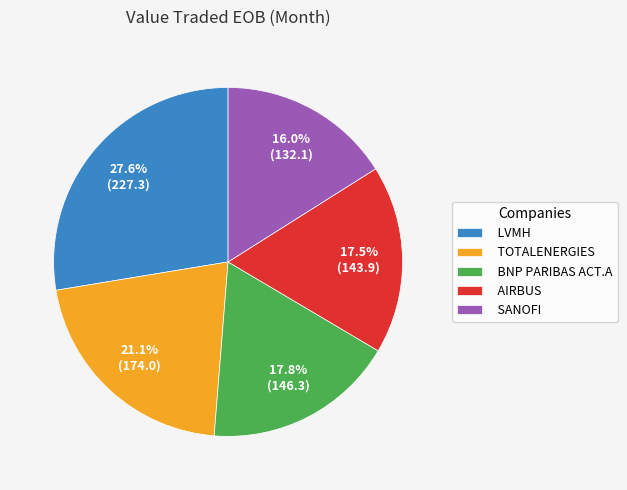

Which has a higher value, TOTALENERGIES or LVMH?

LVMH